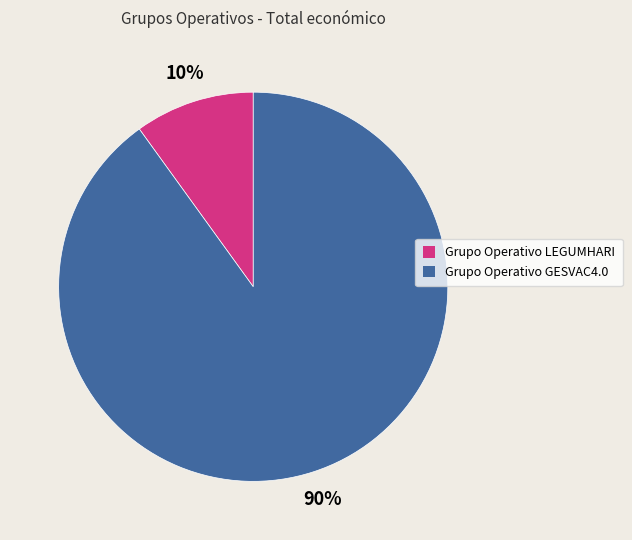

Does any single category account for the majority?

Yes